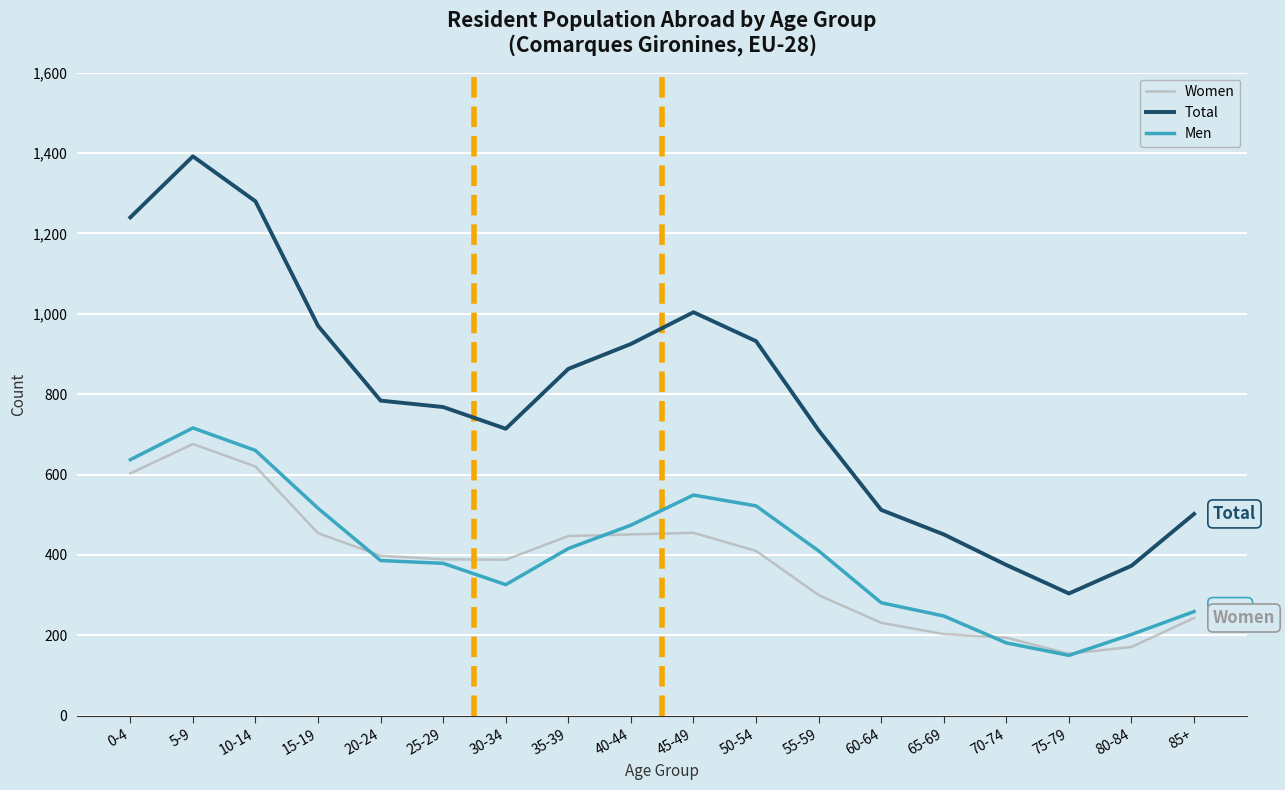

What is the lowest value of the Men series?

150